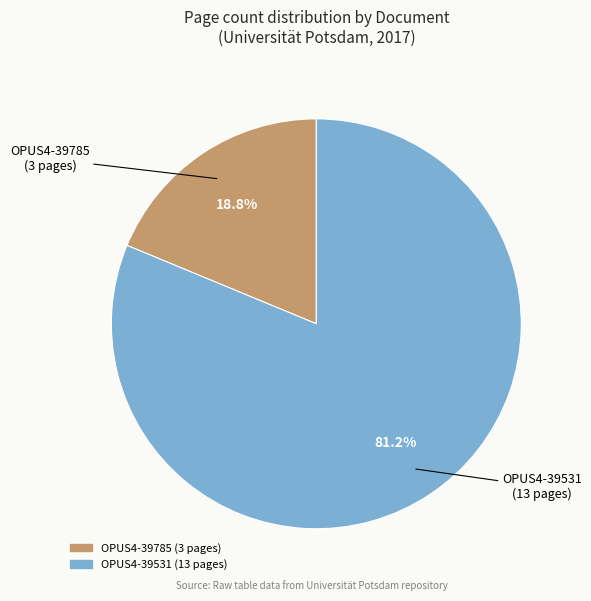

To the nearest percent, what percentage of the pie is OPUS4-39785?

19%